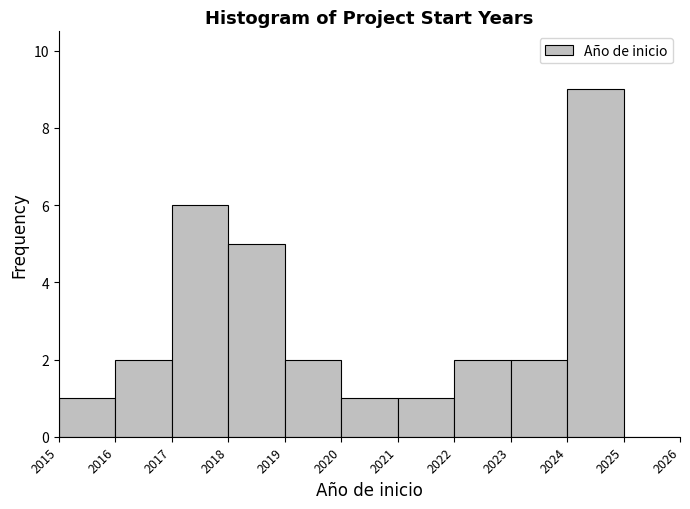

Over which range of the x-axis is the bar tallest?

2024 to 2025